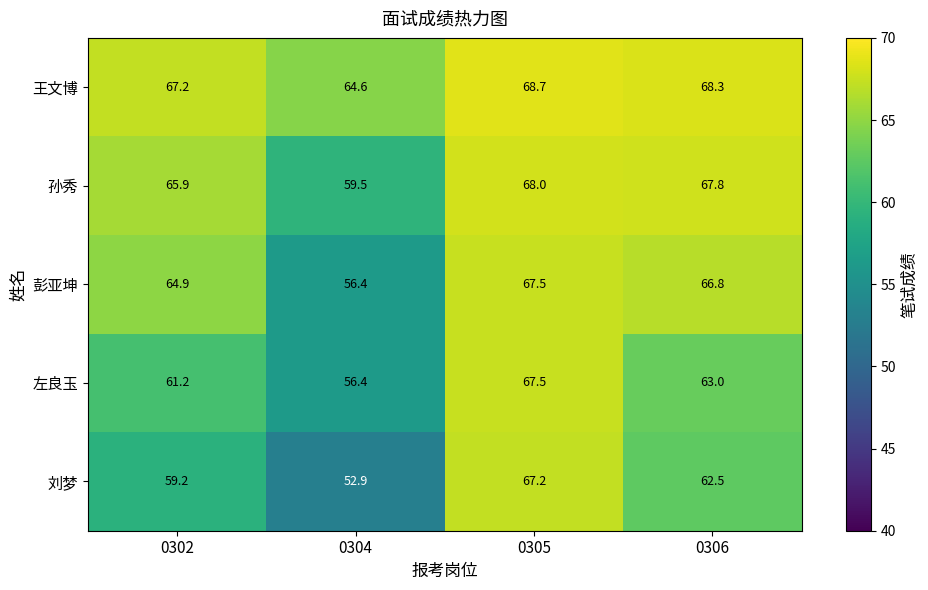

What is the average value of the 王文博 series?

67.2